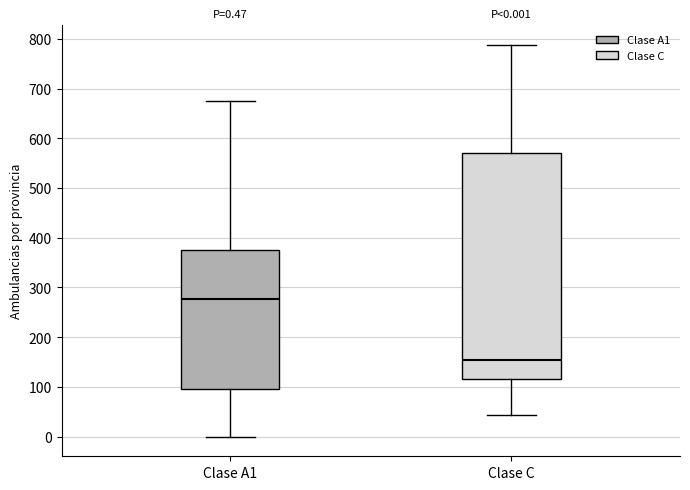

Which box is the tallest, from its lower edge to its upper edge?

Clase C